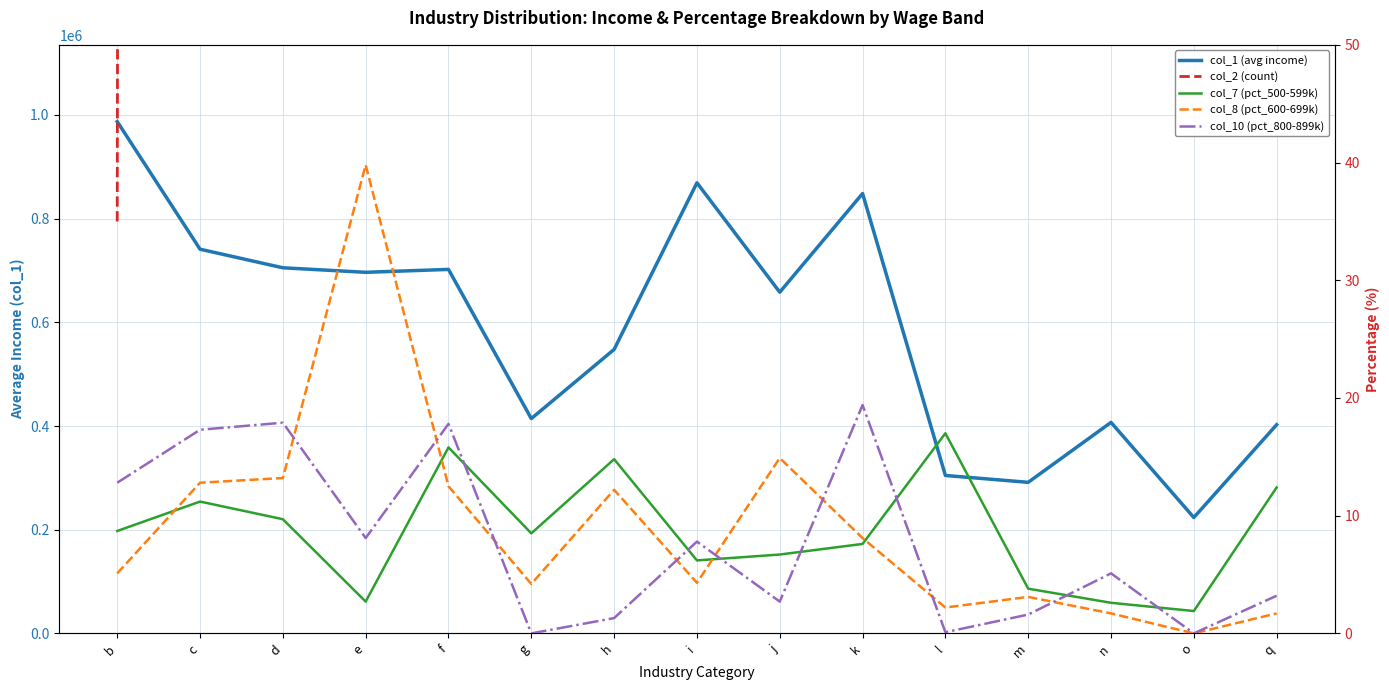

At which label does col_7 (pct_500-599k) reach its peak?

l